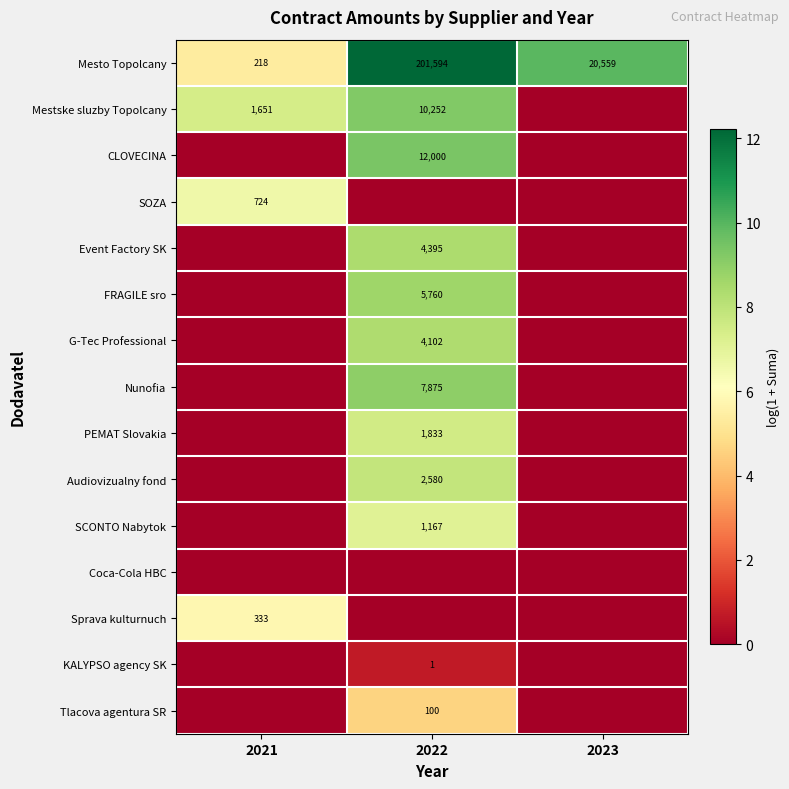

What is the difference between the maximum and minimum values in the Mesto Topolcany series?

201376